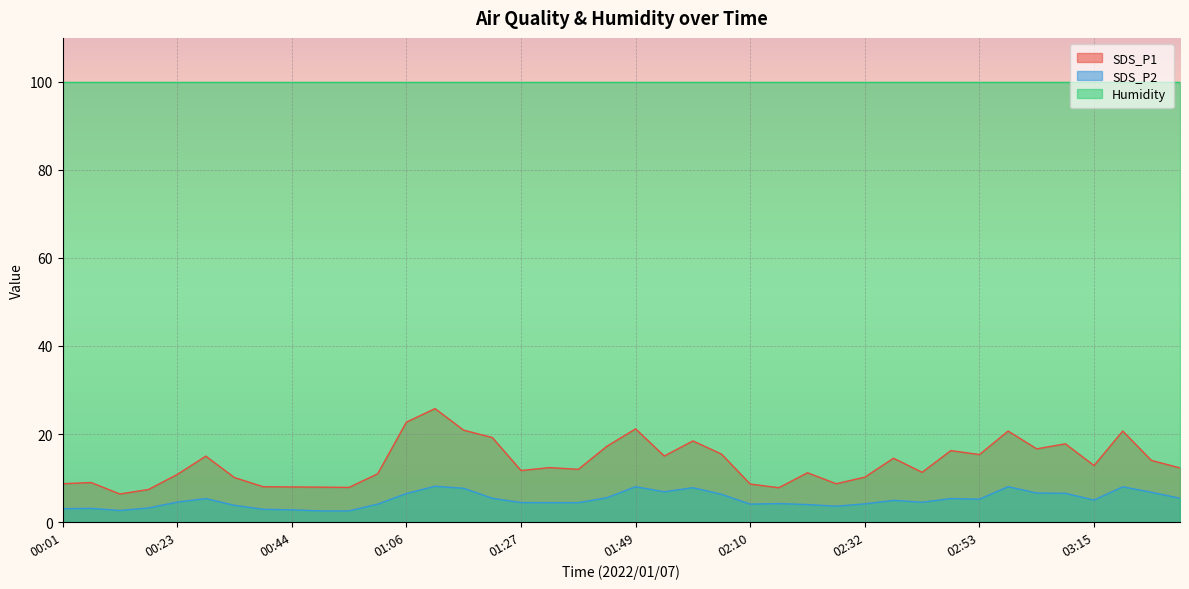

Reading left to right, what are all the values shown in this chart?

SDS_P1: 00:01=8.7	00:07=9.0	00:12=6.4	00:17=7.4	00:23=10.8	00:28=15.0	00:33=10.1	00:39=8.0	00:44=8.0	00:49=7.9	00:55=7.9	01:00=11.0	01:06=22.7	01:11=25.8	01:16=20.9	01:22=19.2	01:27=11.7	01:33=12.4	01:38=12.0	01:43=17.2	01:49=21.2	01:54=15.0	01:59=18.4	02:05=15.4	02:10=8.6	02:16=7.8	02:21=11.2	02:27=8.7	02:32=10.2	02:37=14.5	02:43=11.3	02:48=16.2	02:53=15.3	02:59=20.7	03:04=16.6	03:09=17.8	03:15=12.8	03:20=20.7	03:26=14.0	03:31=12.3
SDS_P2: 00:01=3.0	00:07=3.1	00:12=2.6	00:17=3.2	00:23=4.5	00:28=5.3	00:33=3.8	00:39=2.9	00:44=2.8	00:49=2.5	00:55=2.5	01:00=4.1	01:06=6.5	01:11=8.1	01:16=7.7	01:22=5.4	01:27=4.4	01:33=4.4	01:38=4.4	01:43=5.5	01:49=8.0	01:54=6.9	01:59=7.8	02:05=6.3	02:10=4.1	02:16=4.2	02:21=4.0	02:27=3.6	02:32=4.1	02:37=4.9	02:43=4.5	02:48=5.3	02:53=5.2	02:59=8.0	03:04=6.6	03:09=6.5	03:15=5.0	03:20=8.0	03:26=6.8	03:31=5.4